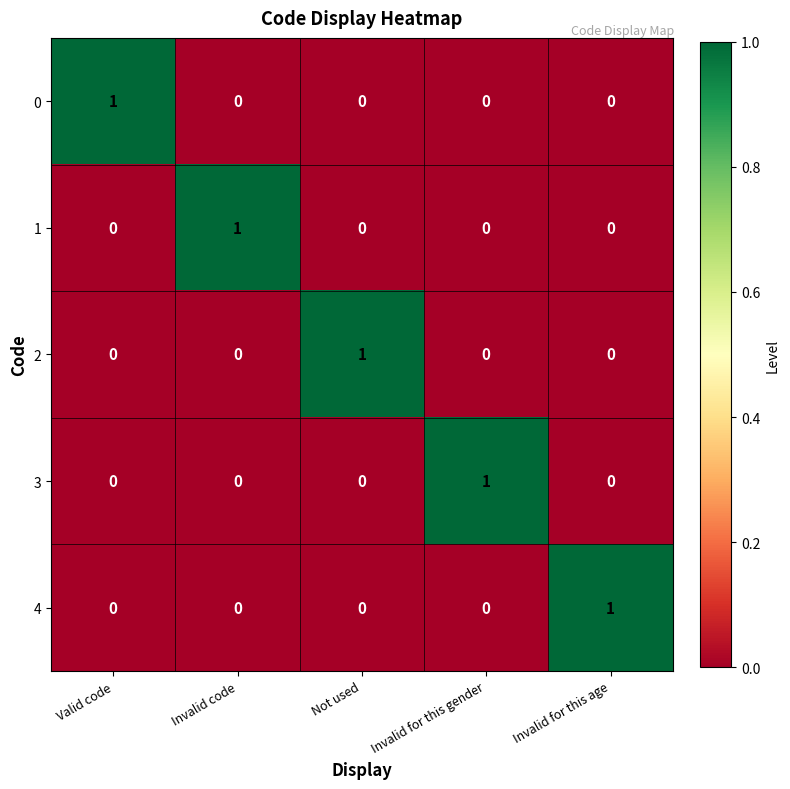

The value of 0 at Valid code is 0. True or false?

False